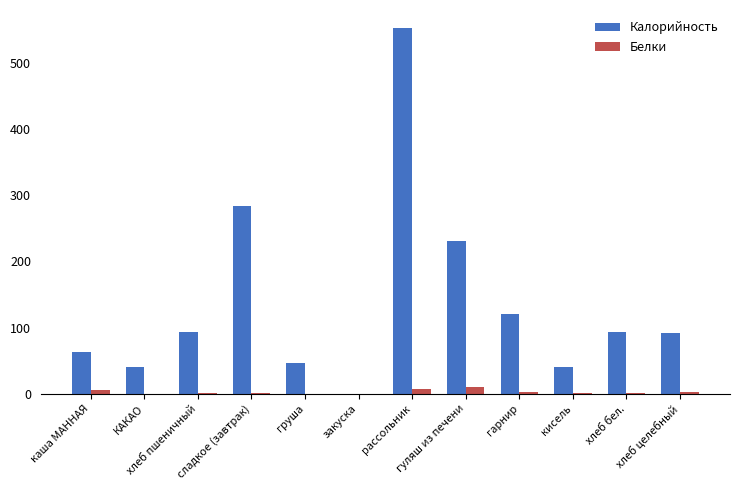

What is the sum of all Белки values?

30.4